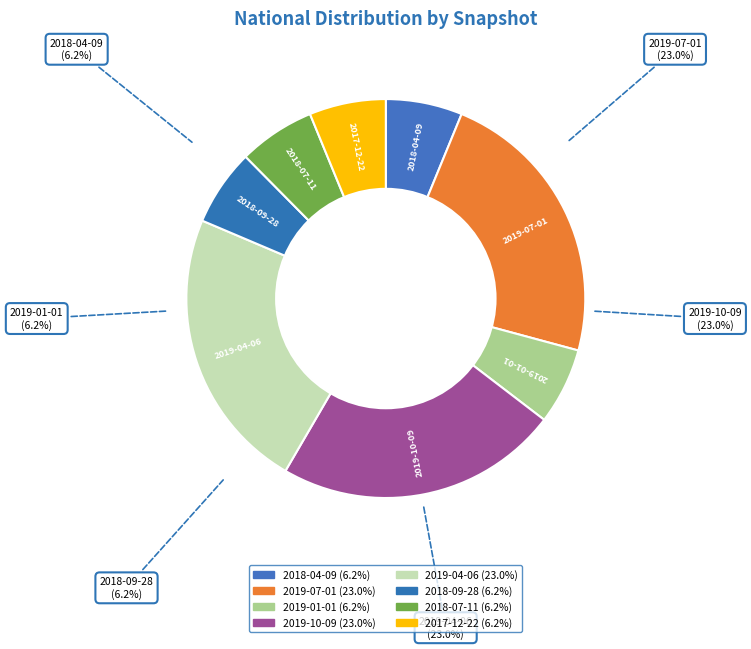

To the nearest percent, what is the difference between the largest and smallest slice percentages?

17%